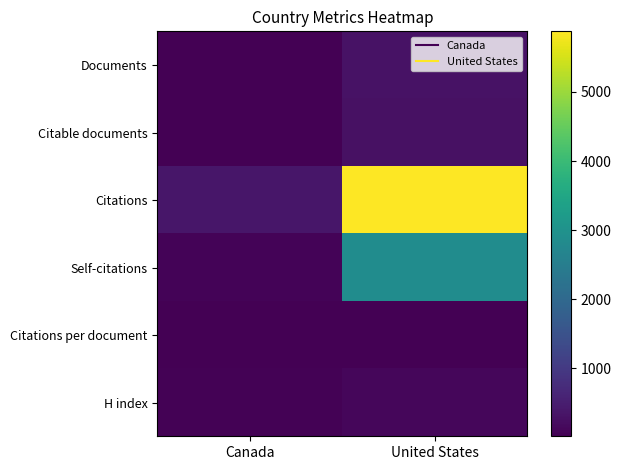

Rank the series at United States from highest to lowest value.

Citations, Self-citations, Documents, Citable documents, H index, Citations per document